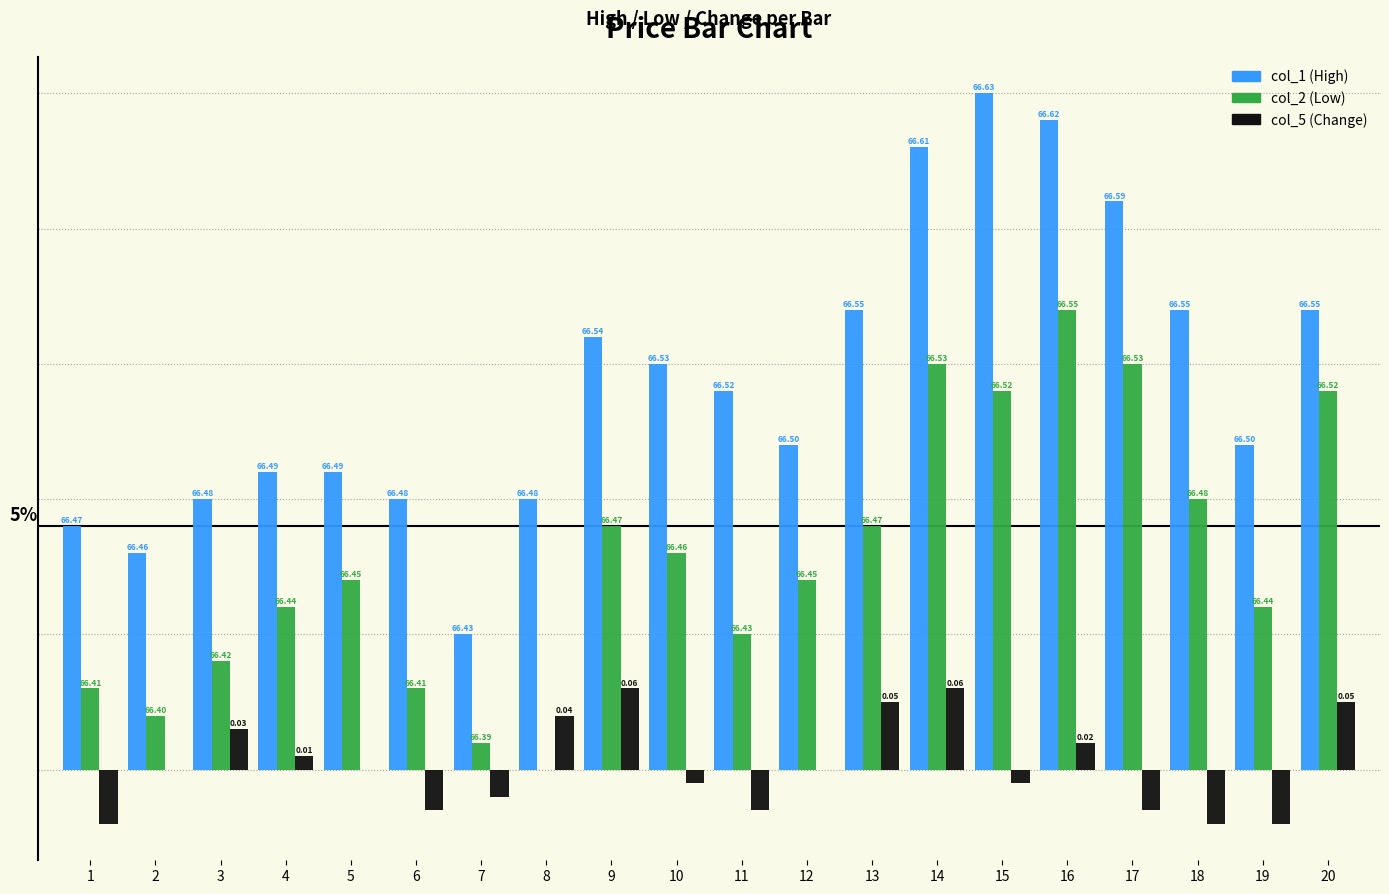

What are all the series names shown in the legend?

col_1 (High), col_2 (Low), col_5 (Change)